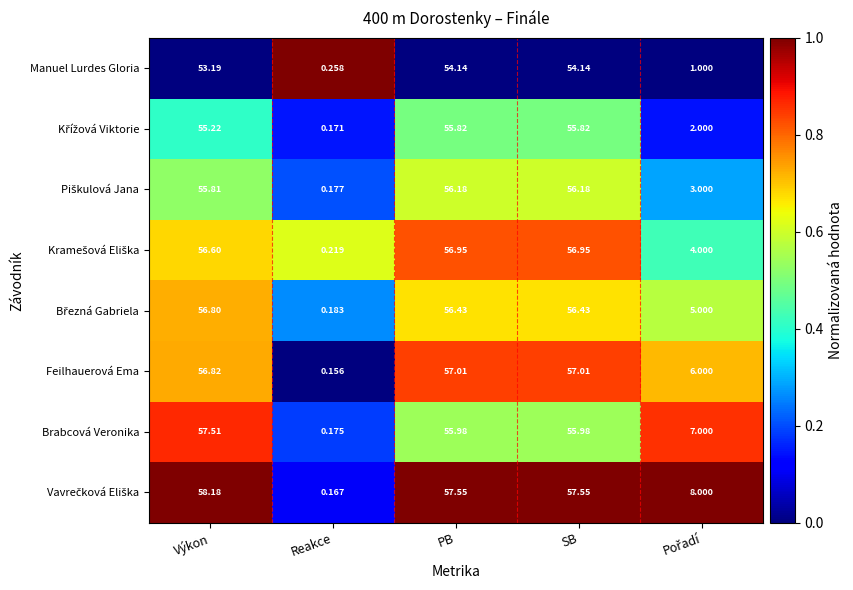

How many categories are shown in the chart?

5